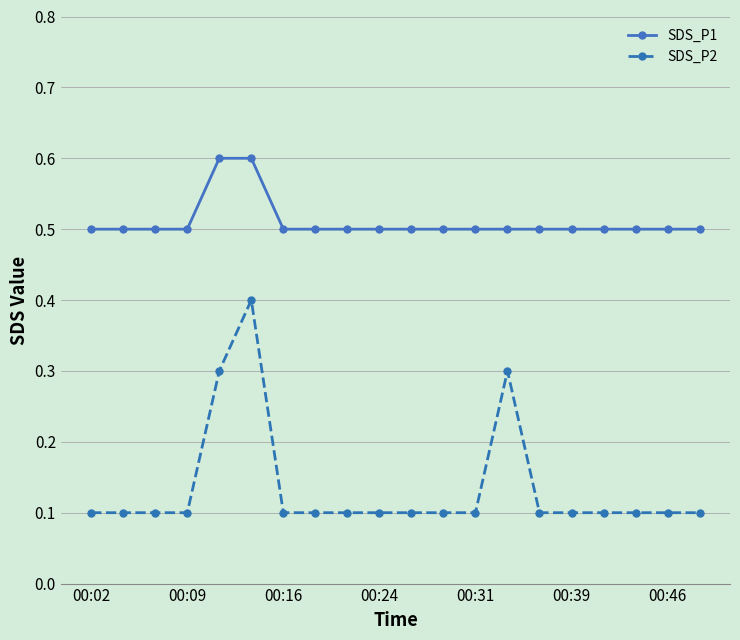

Rank the series by their maximum value, from lowest to highest.

SDS_P2, SDS_P1